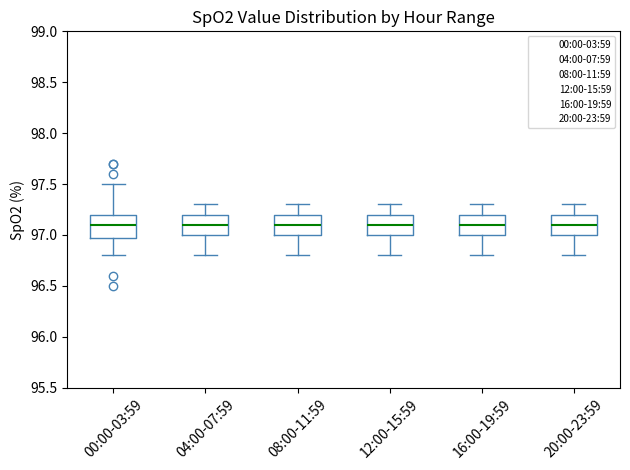

Reading left to right, read every box against the y-axis: the position of its median line, the range the box covers, and the ends of its whiskers. The values are not printed on the chart, so give them approximately, as read against the axis.

00:00-03:59: median 97.1, box 97.0 to 97.2, whiskers 96.8 to 97.5
04:00-07:59: median 97.1, box 97.0 to 97.2, whiskers 96.8 to 97.3
08:00-11:59: median 97.1, box 97.0 to 97.2, whiskers 96.8 to 97.3
12:00-15:59: median 97.1, box 97.0 to 97.2, whiskers 96.8 to 97.3
16:00-19:59: median 97.1, box 97.0 to 97.2, whiskers 96.8 to 97.3
20:00-23:59: median 97.1, box 97.0 to 97.2, whiskers 96.8 to 97.3